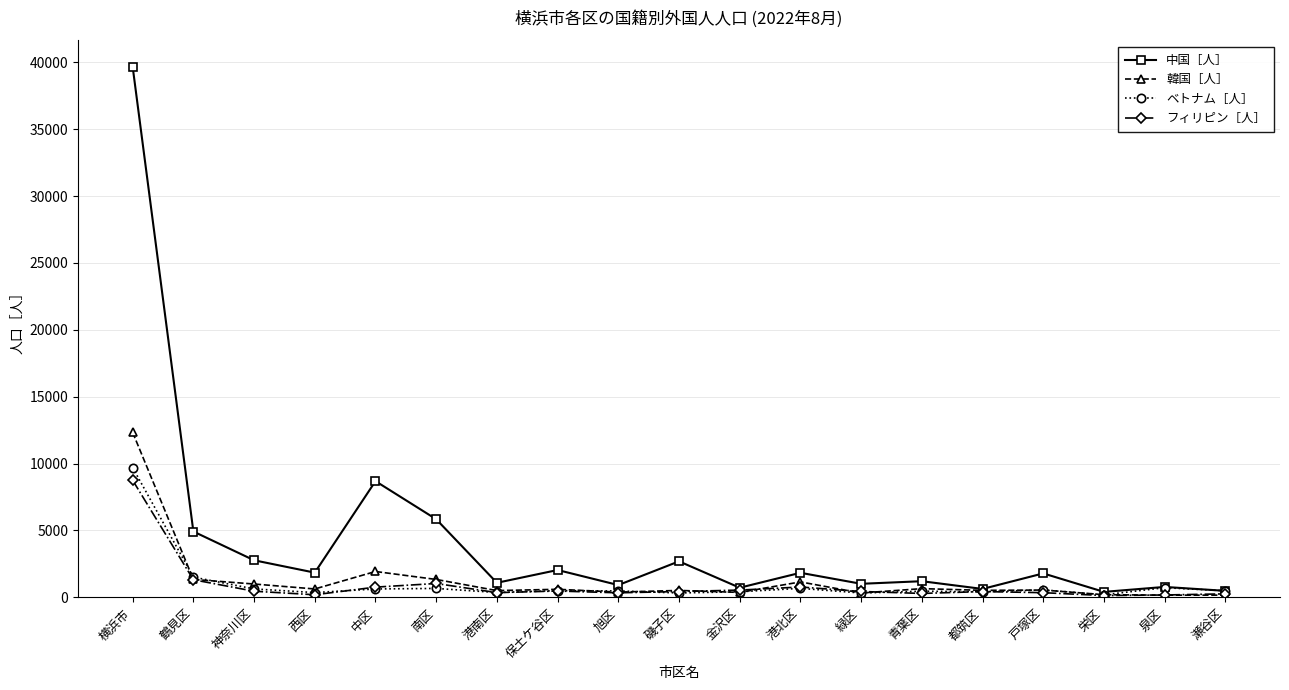

At which label is フィリピン［人］ closest to 4442?

鶴見区